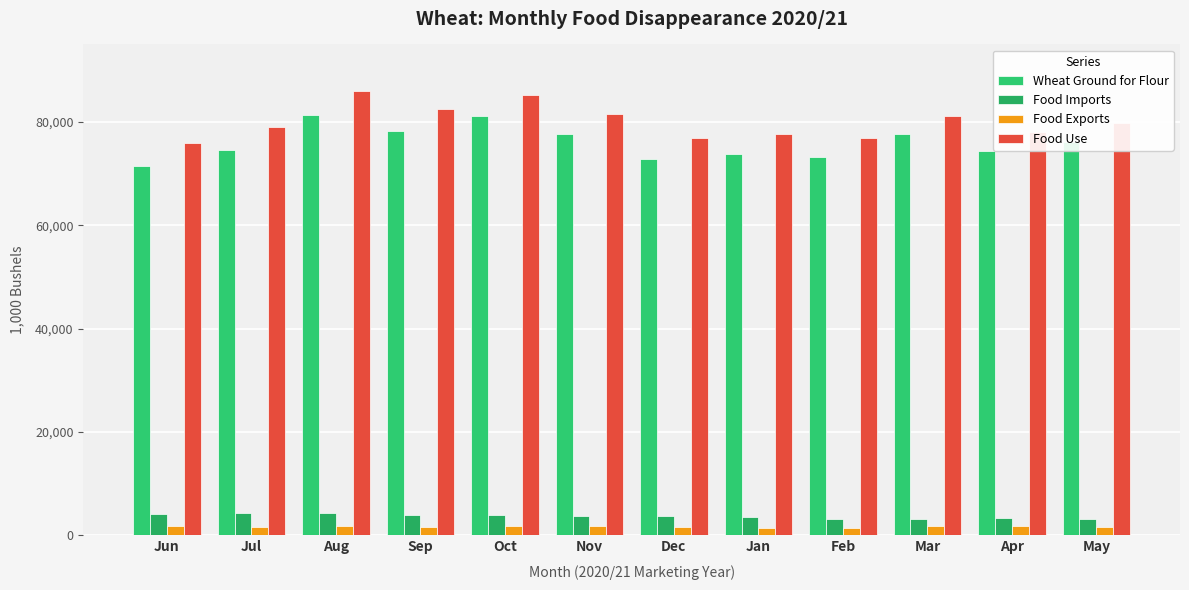

What is the label of the 6th bar from the left?

Nov